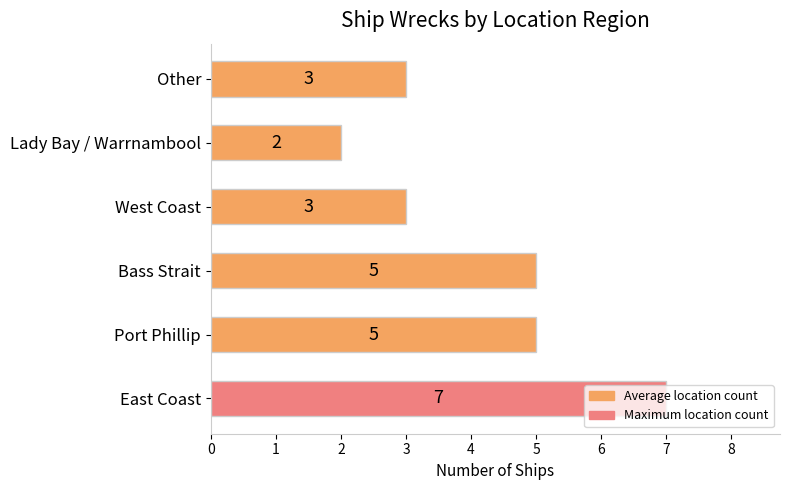

How many values are between 3 and 5?

4